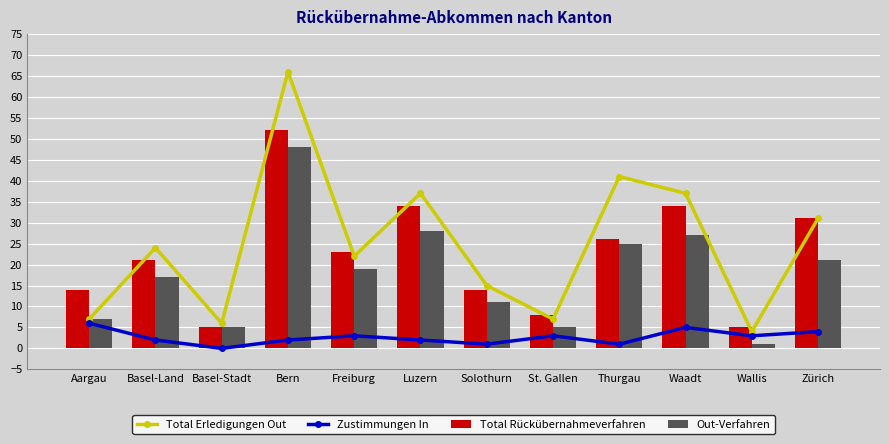

Reading left to right, list all the values displayed in this chart.

Total Erledigungen Out: 7	24	6	66	22	37	15	7	41	37	4	31
Zustimmungen In: 6	2	0	2	3	2	1	3	1	5	3	4
Total Rückübernahmeverfahren: 14	21	5	52	23	34	14	8	26	34	5	31
Out-Verfahren: 7	17	5	48	19	28	11	5	25	27	1	21